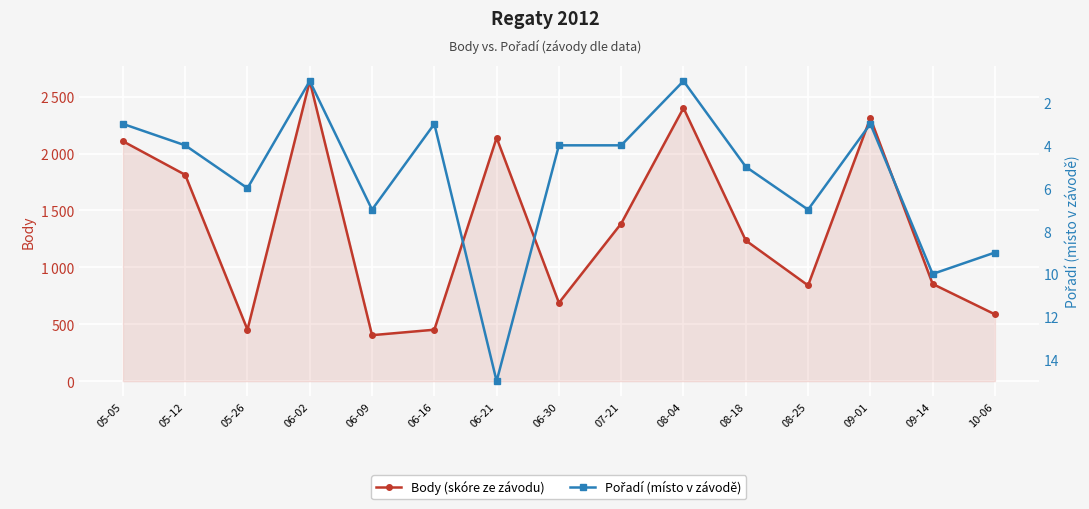

True or false: Pořadí has more than 1 points higher than both neighbors.

True